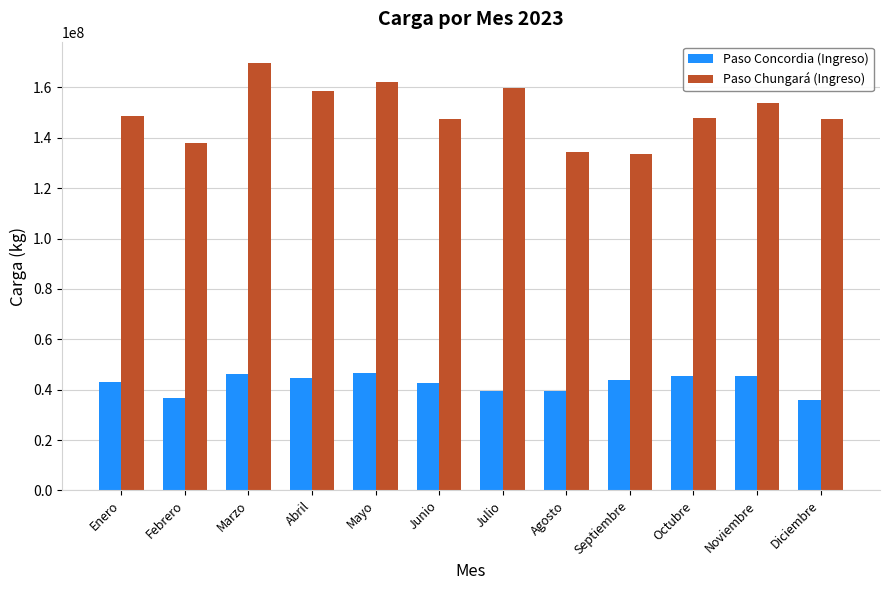

The value of Paso Chungará (Ingreso) at Septiembre is 207139963.8. True or false?

False